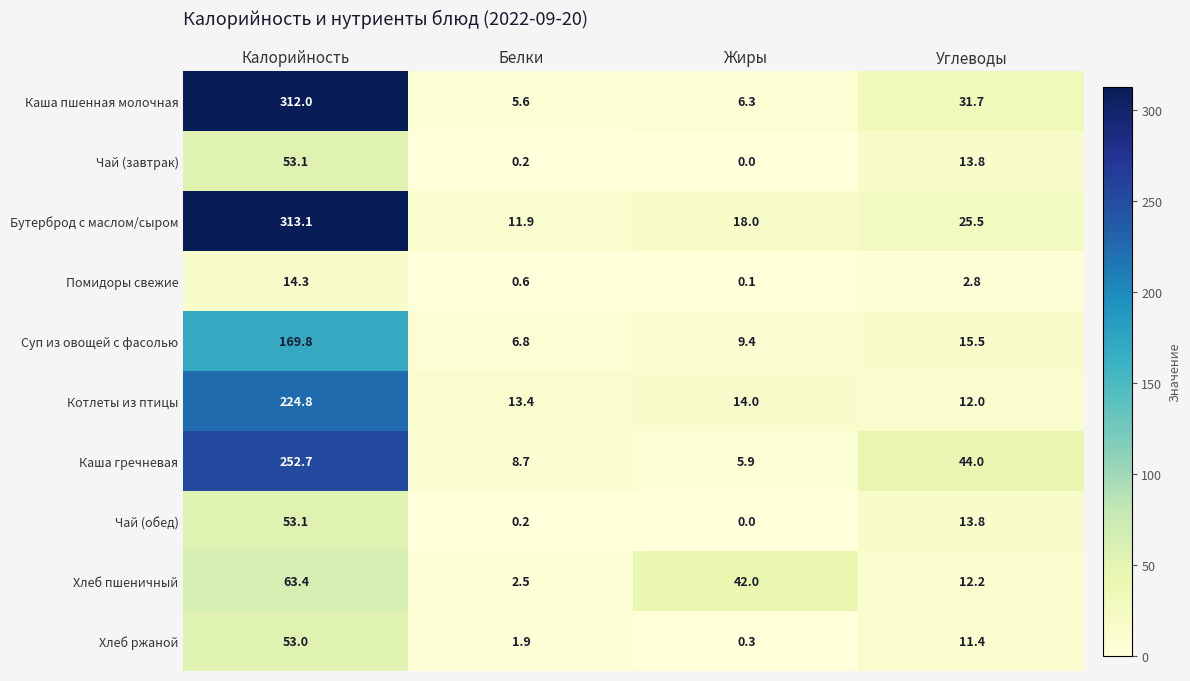

At which label does Хлеб пшеничный first exceed 42?

Калорийность